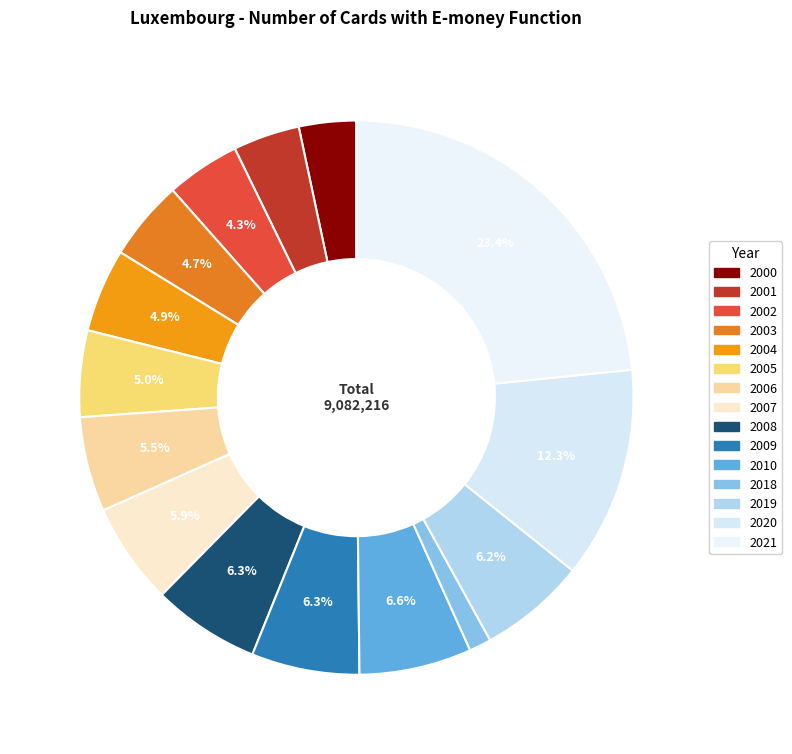

True or false: 2010 accounts for 7% of the total.

True